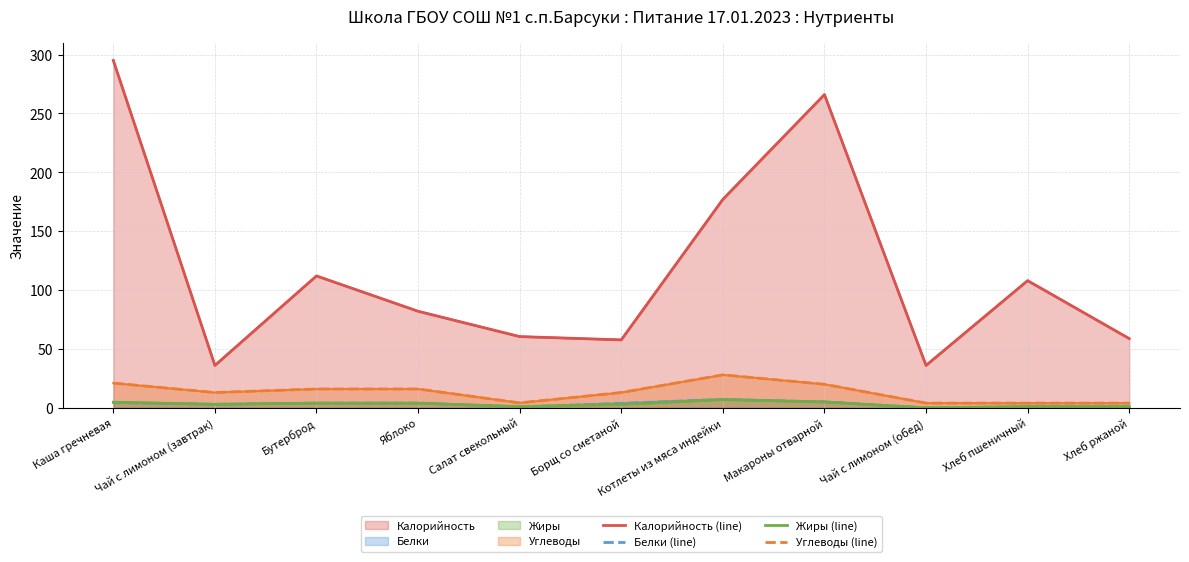

In Белки (line), how many points are lower than both neighbors (excluding endpoints)?

3